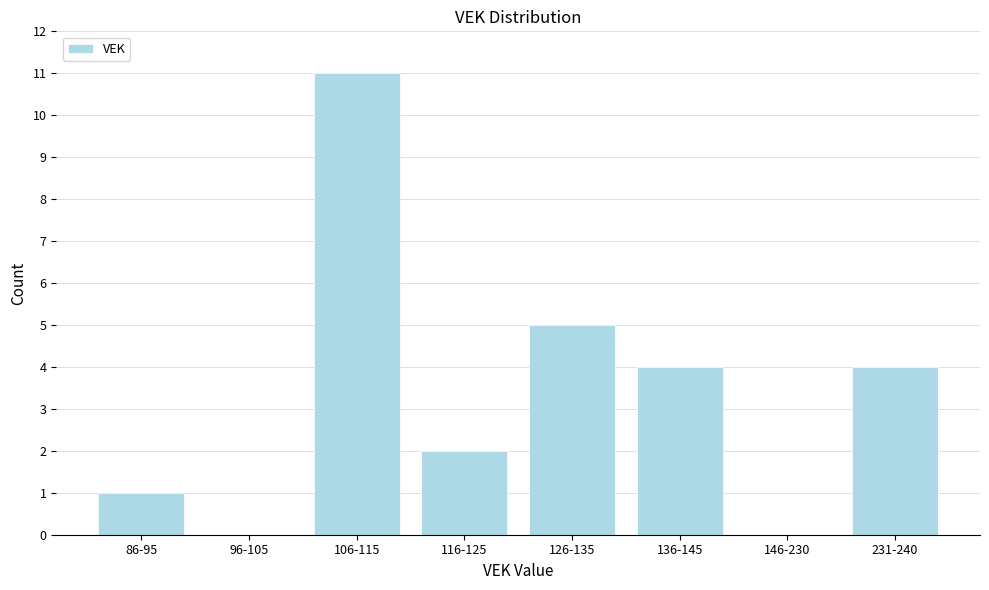

Reading left to right, list all the values displayed in this chart.

86-95=1	96-105=0	106-115=11	116-125=2	126-135=5	136-145=4	146-230=0	231-240=4